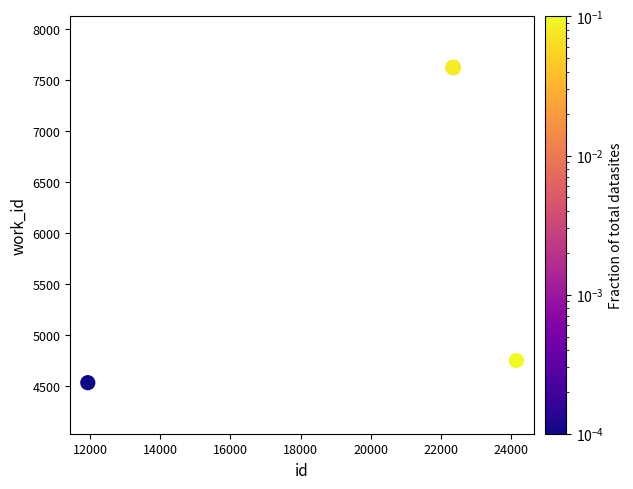

What Y value in the scatter plot is closest to 6079?

4752